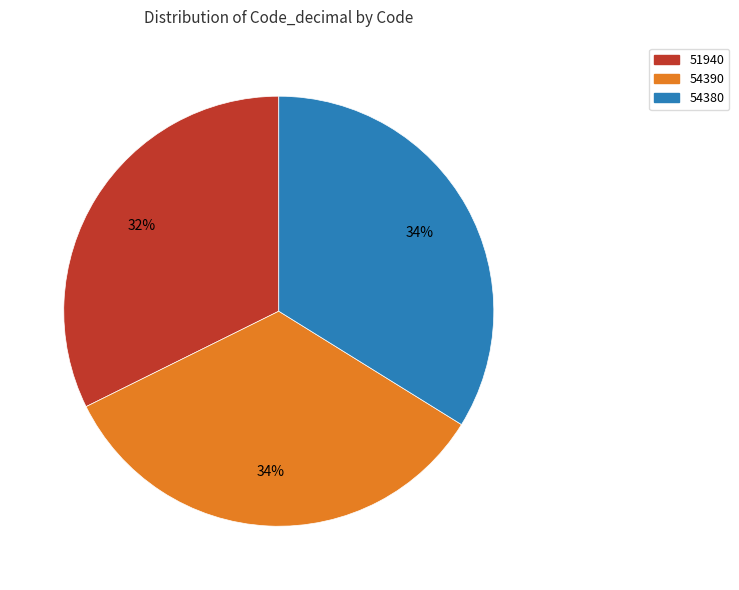

Approximately how many times larger is the value at 54380 compared to 54390?

1.0